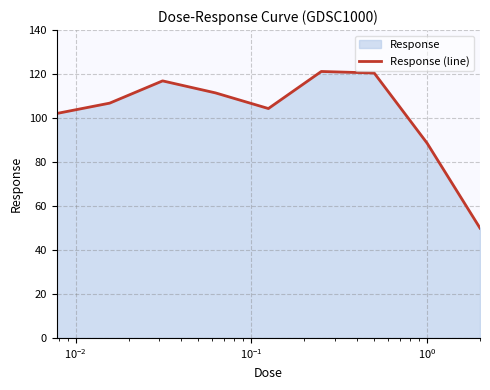

What is the greatest value displayed?

121.2